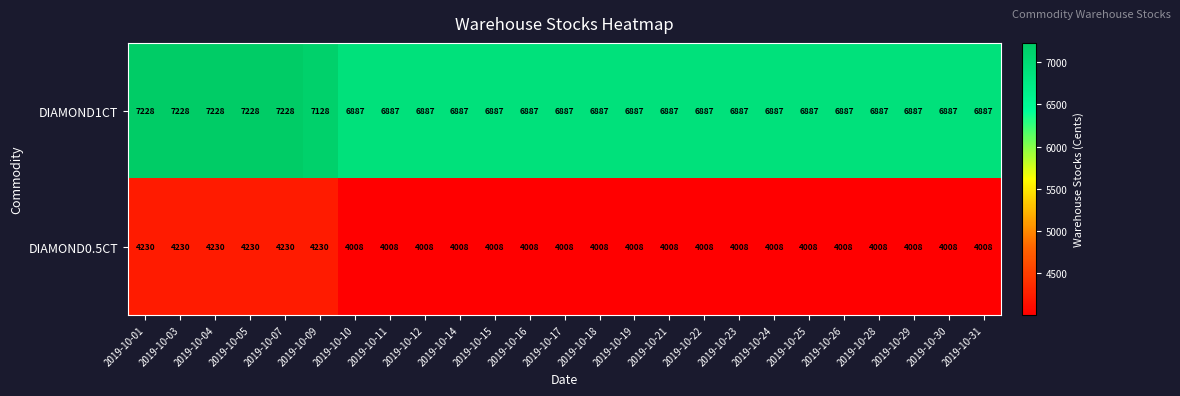

Which series has the largest total across all categories?

DIAMOND1CT